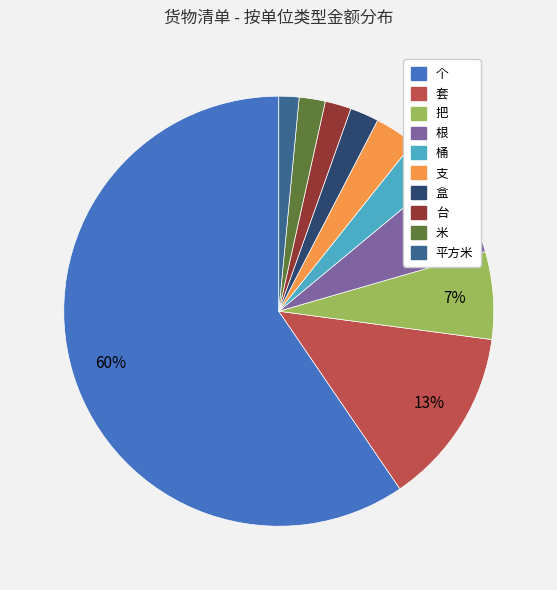

To the nearest percent, what is the average slice percentage?

10%